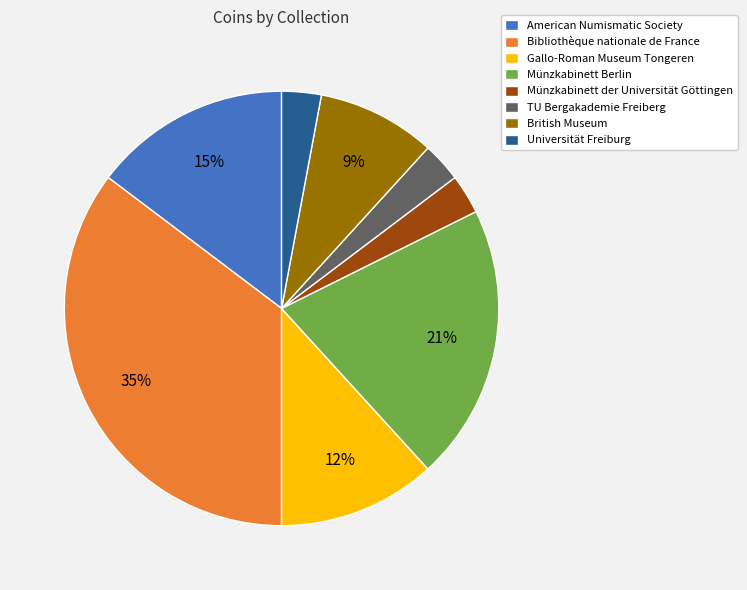

Combined, do British Museum and Gallo-Roman Museum Tongeren account for over 50%?

No